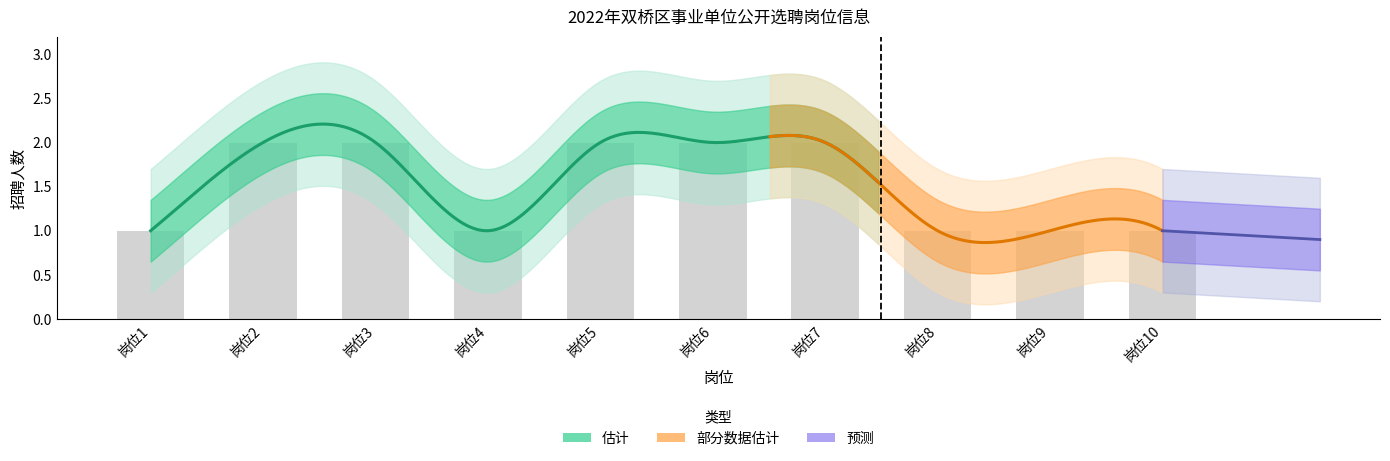

What is the ratio of the value at 岗位1 to the value at 岗位7?

0.5